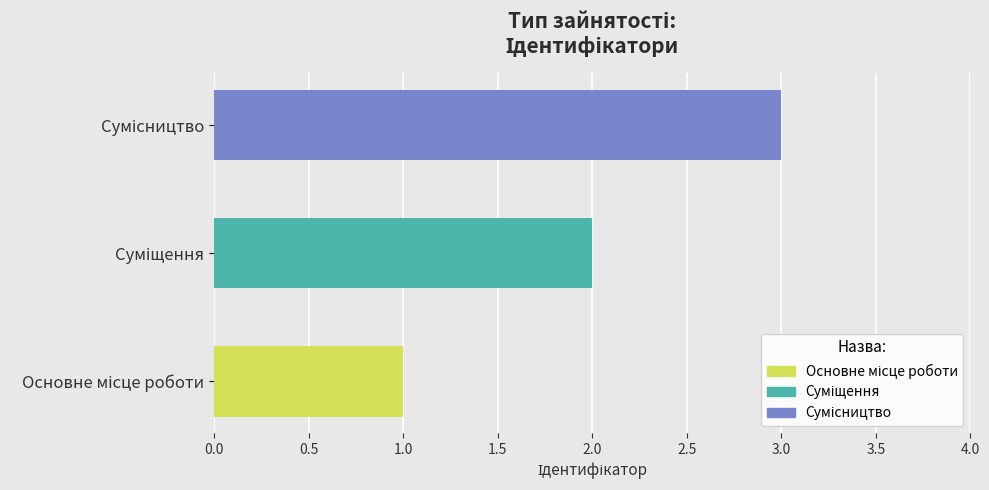

What is the smallest value displayed?

1